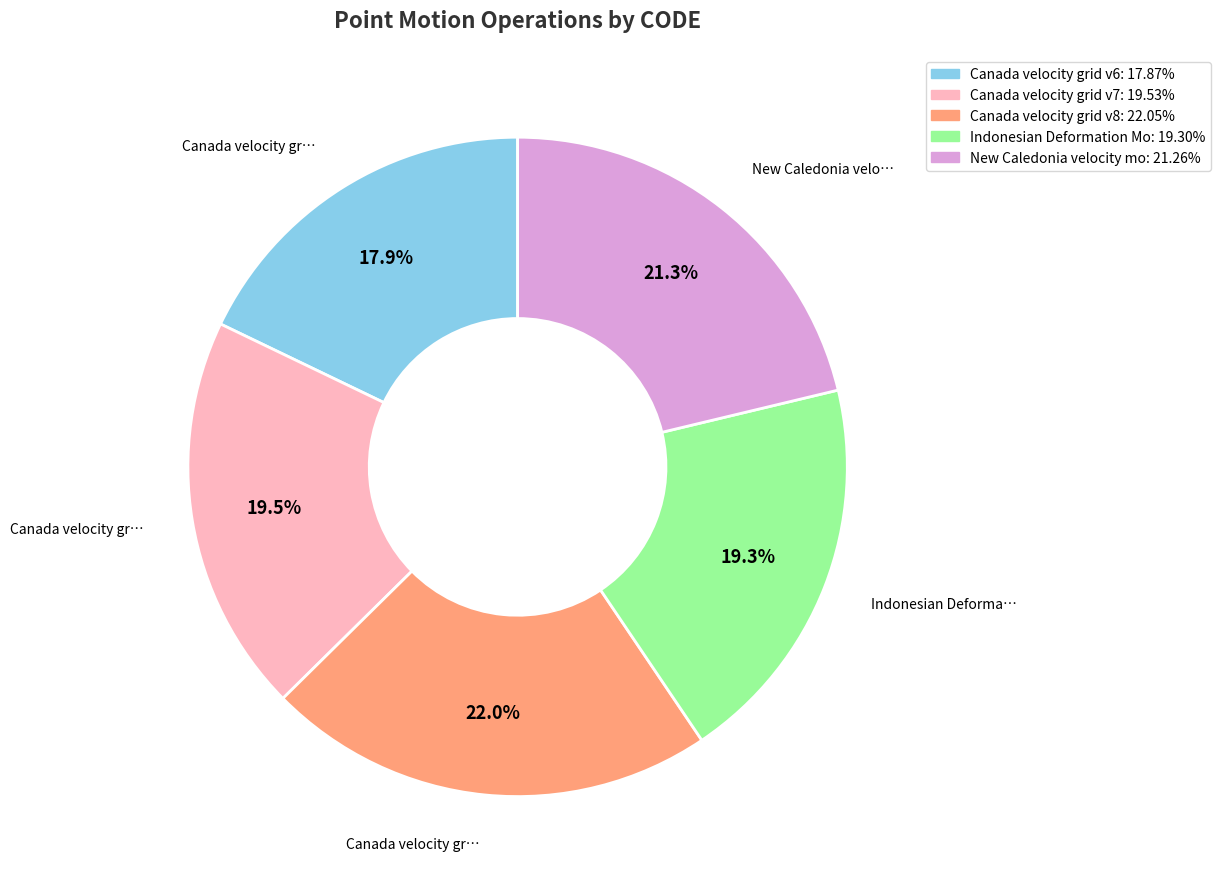

Is there a majority slice in this chart?

No